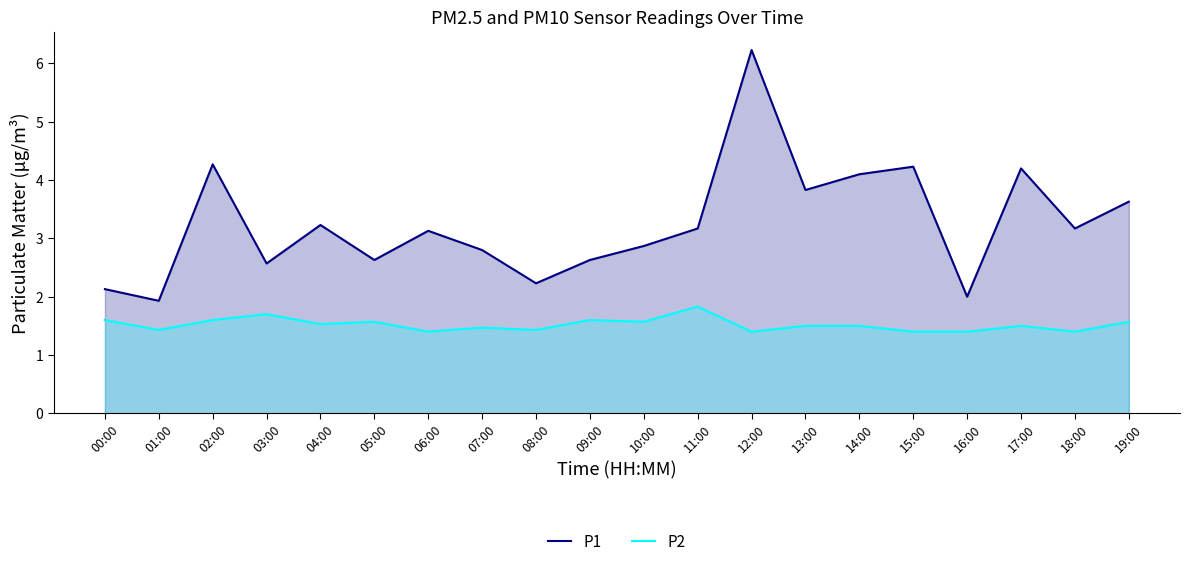

True or false: P2 has a value of 1.5 at 04:00.

True